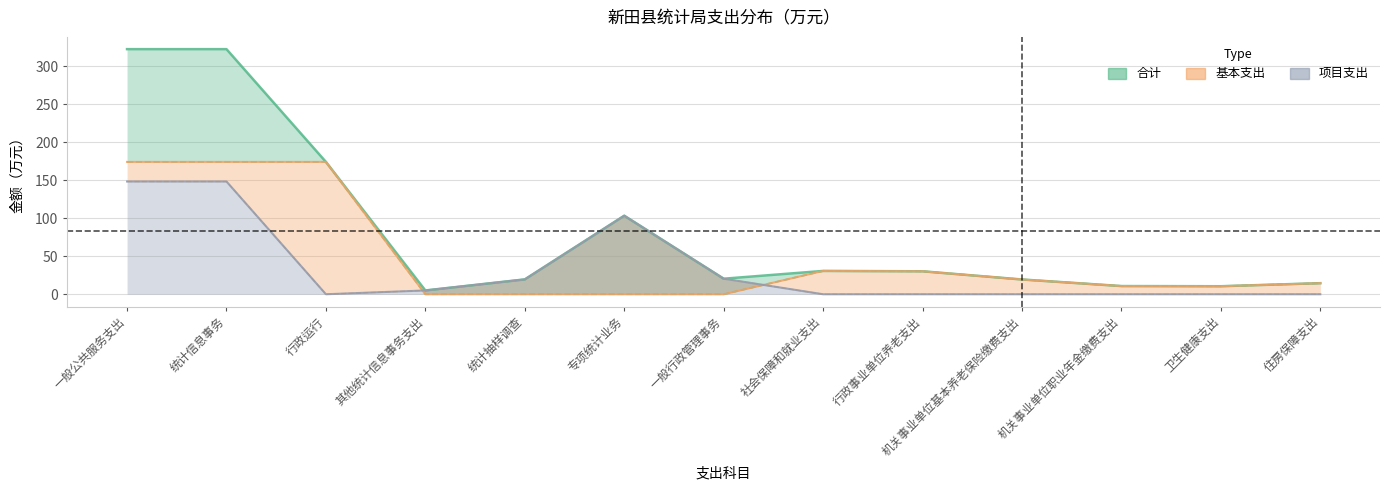

What is the value of the 合计 point at the 12th from the left?

10.6